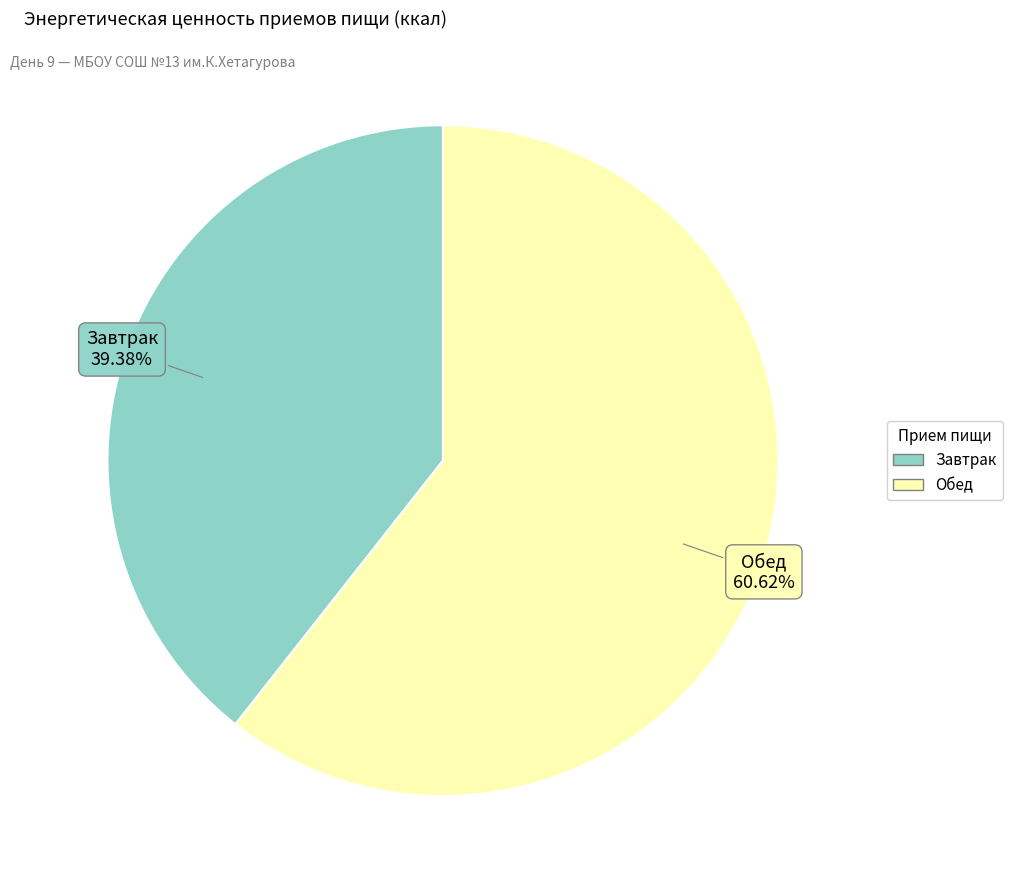

Does Завтрак represent more than half of the total?

No